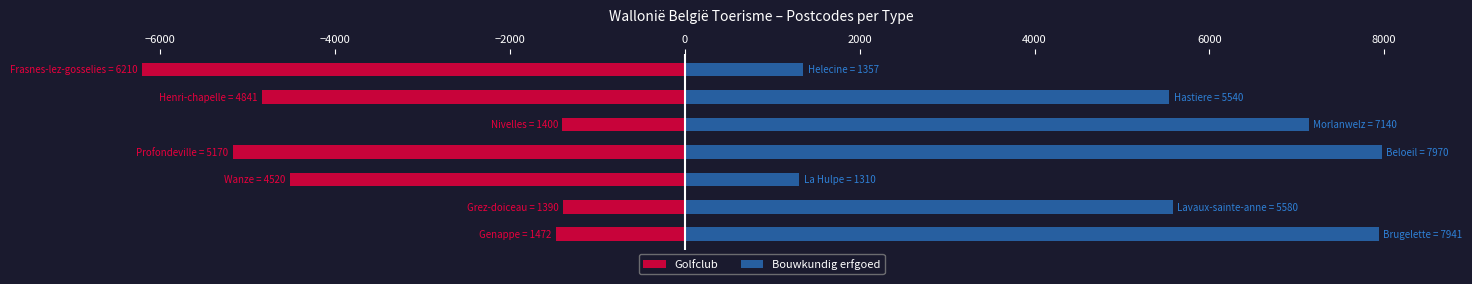

Rank the series at −8000 from lowest to highest value.

Golfclub, Bouwkundig erfgoed